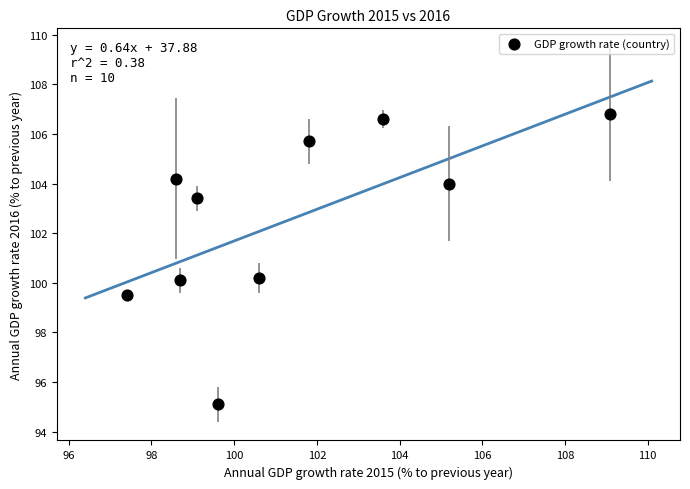

What is the average Y value?

102.6